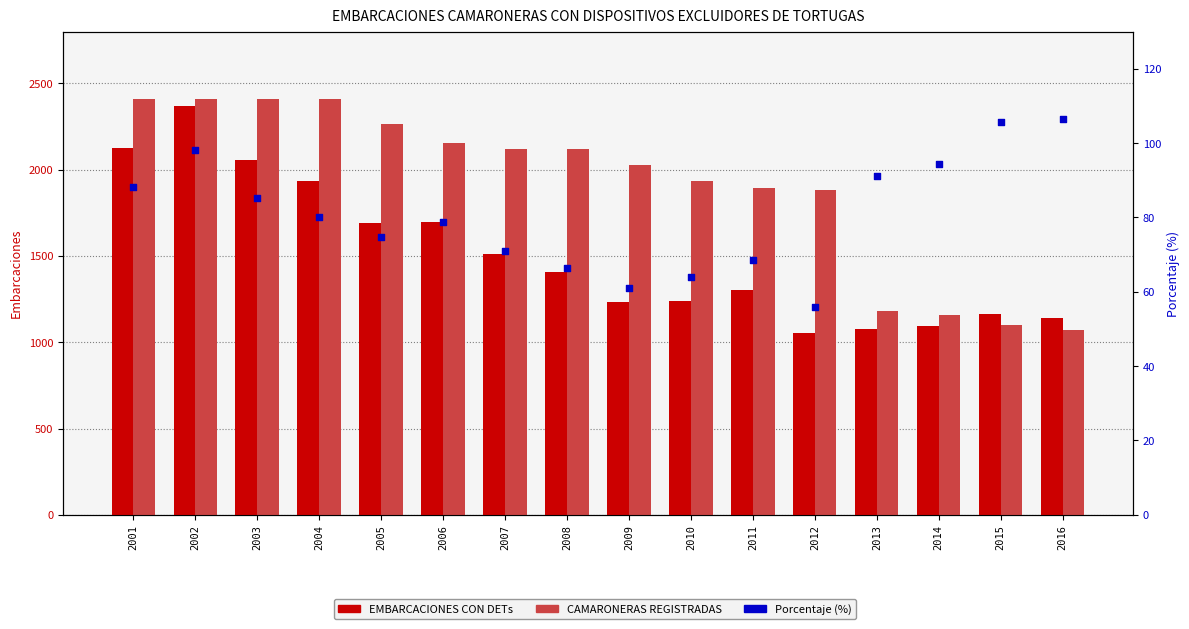

What are all the series names shown in the legend?

EMBARCACIONES CON DETs, CAMARONERAS REGISTRADAS, Porcentaje (%)